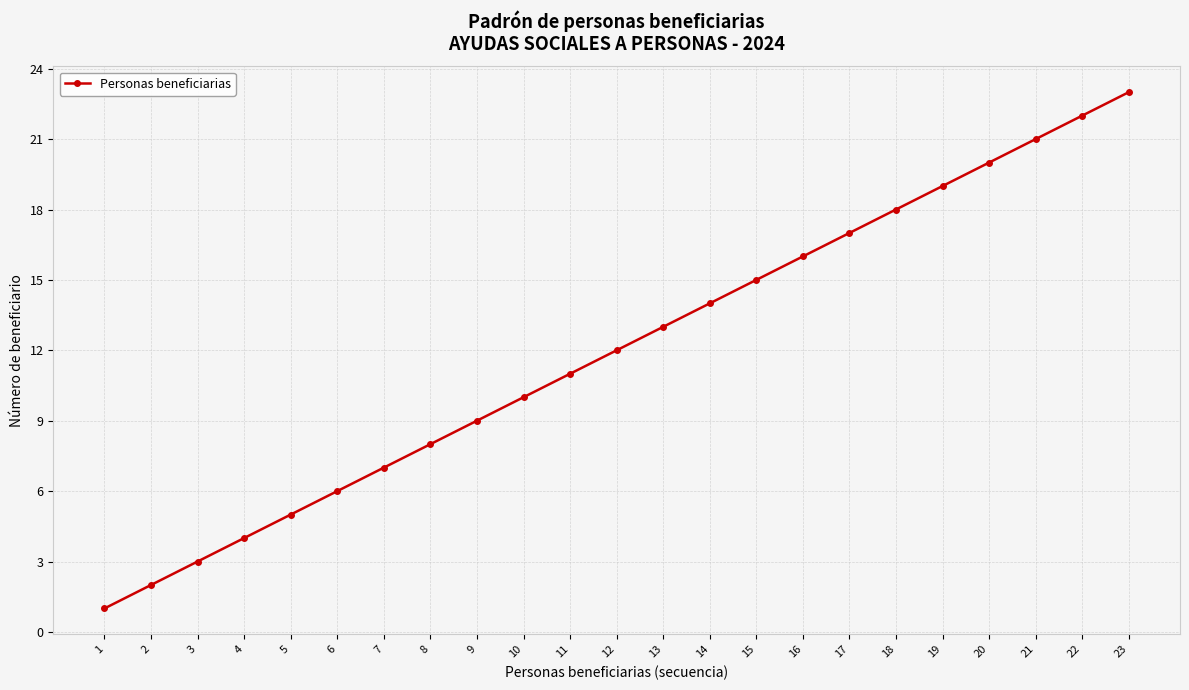

True or false: there are more than 2 points higher than both neighbors.

False